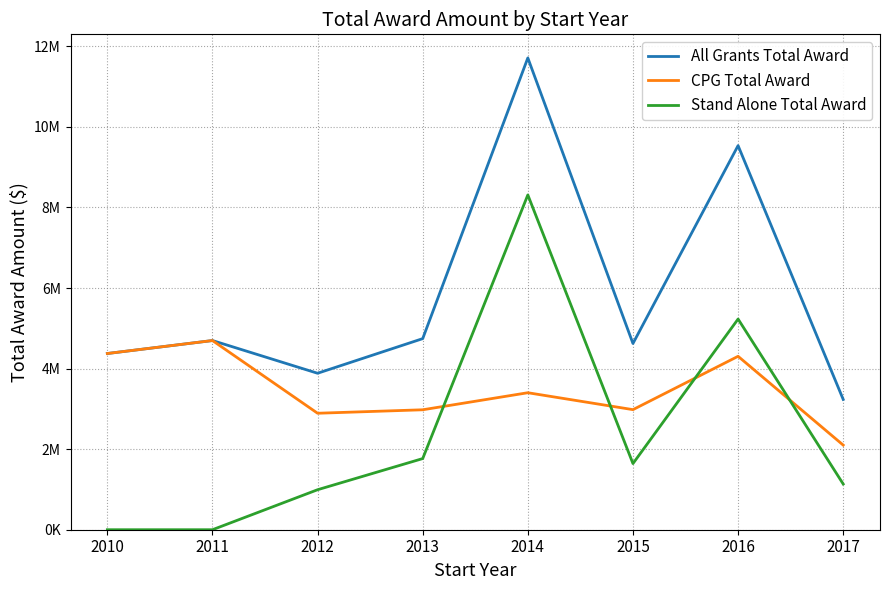

Is the value of Stand Alone Total Award at 2011 greater than the value of All Grants Total Award at 2017?

No